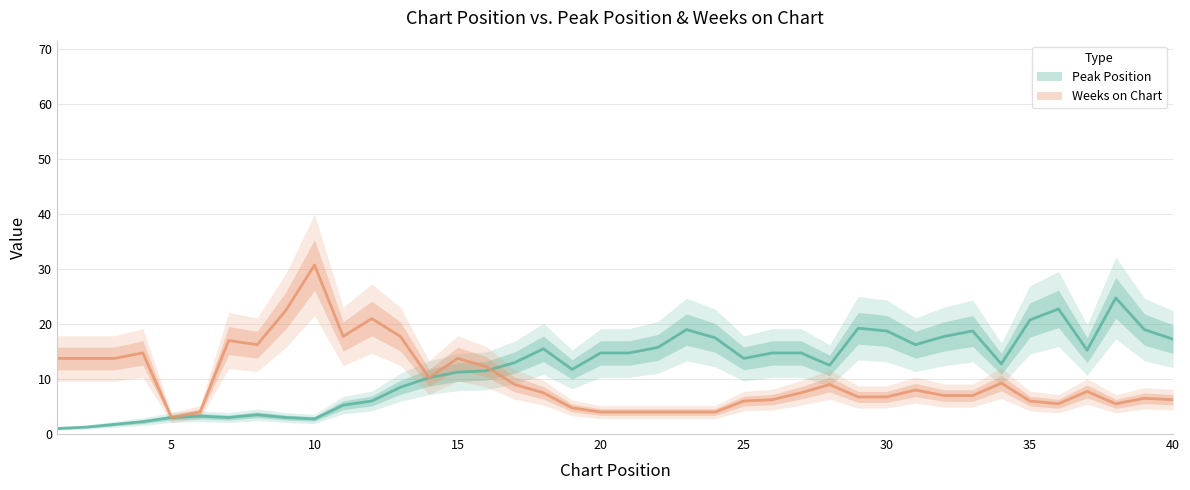

What is the sum of the Weeks on Chart values at 14 and 36?

18